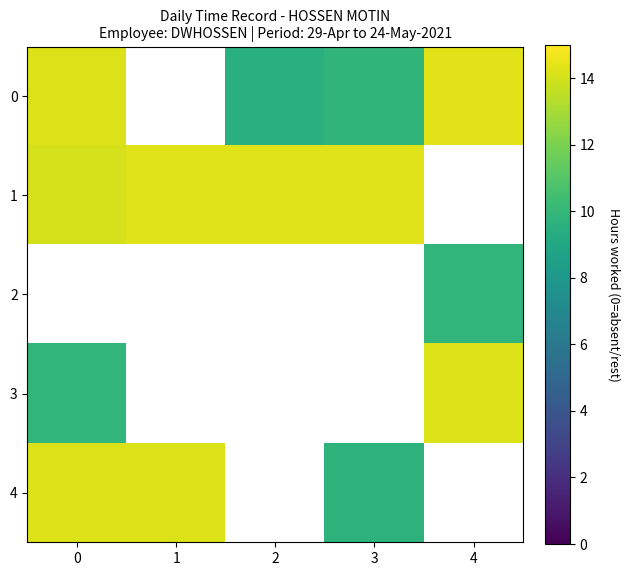

The value of 1 at 2 is 20.4. True or false?

False